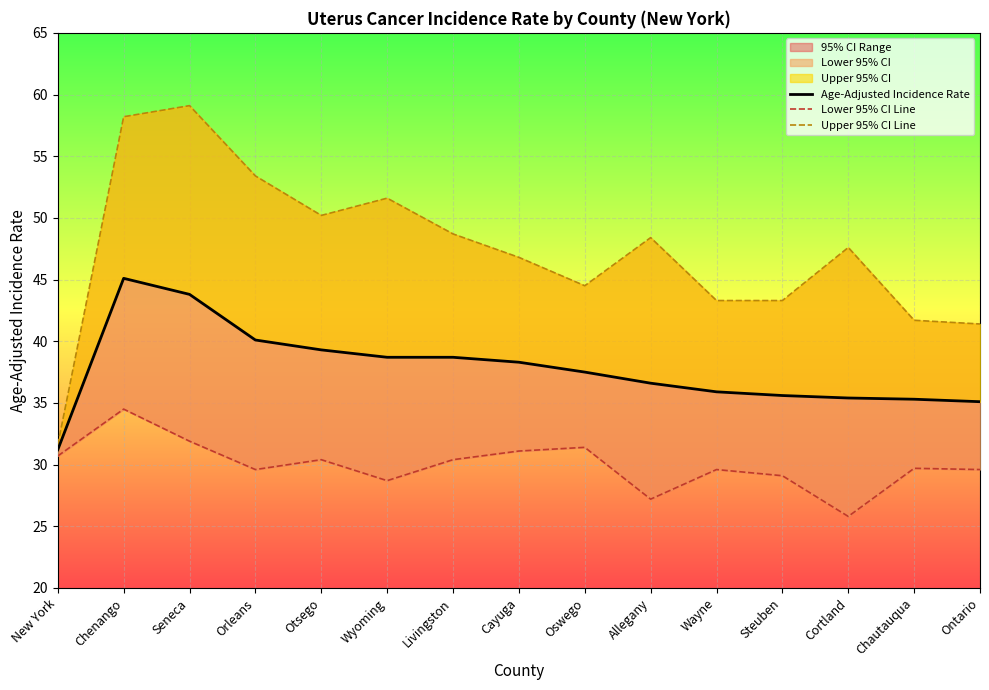

What is the value of the Lower 95% CI Line point at the 14th from the left?

29.7